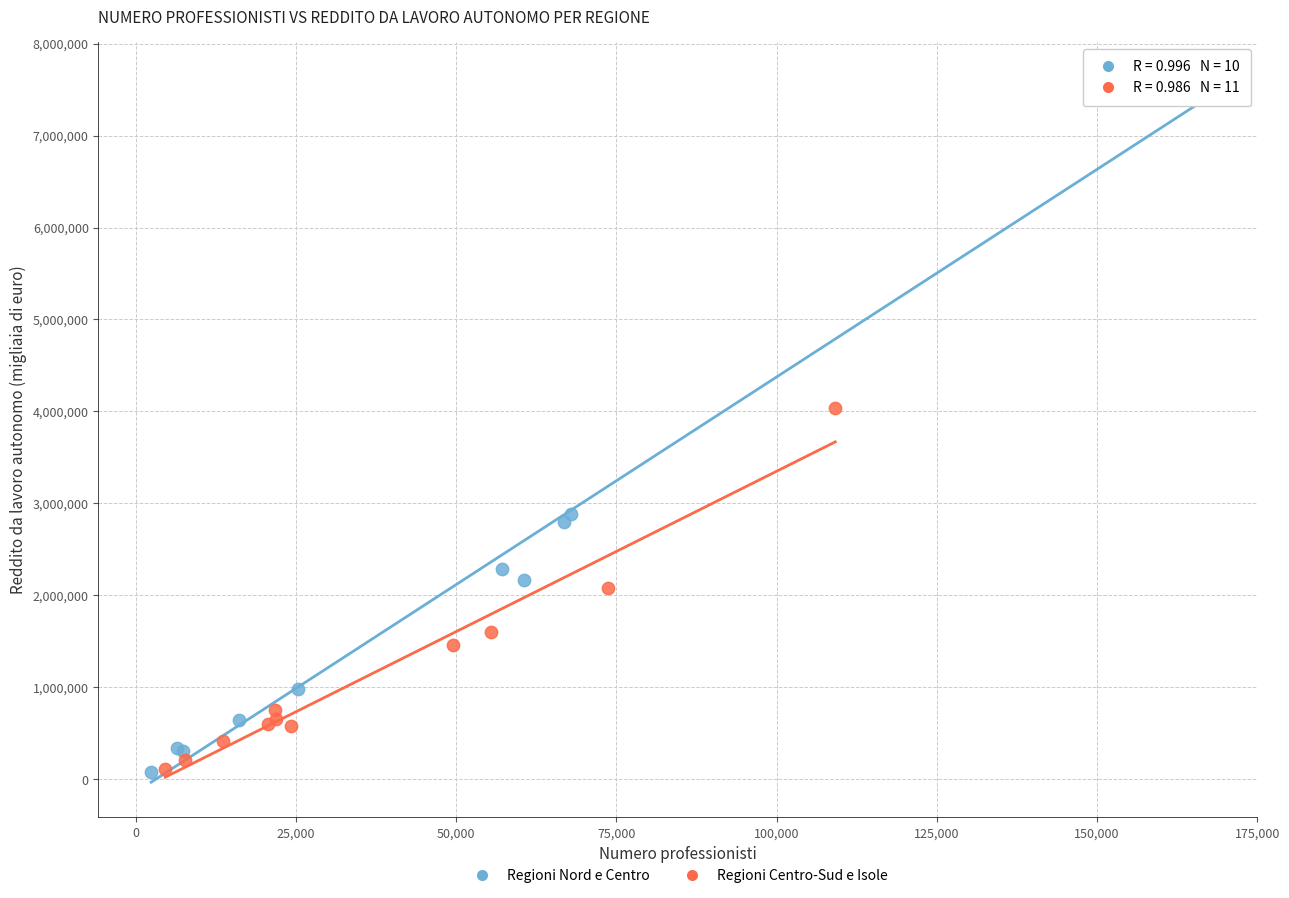

Which series has the widest spread of Y values?

Regioni Nord e Centro